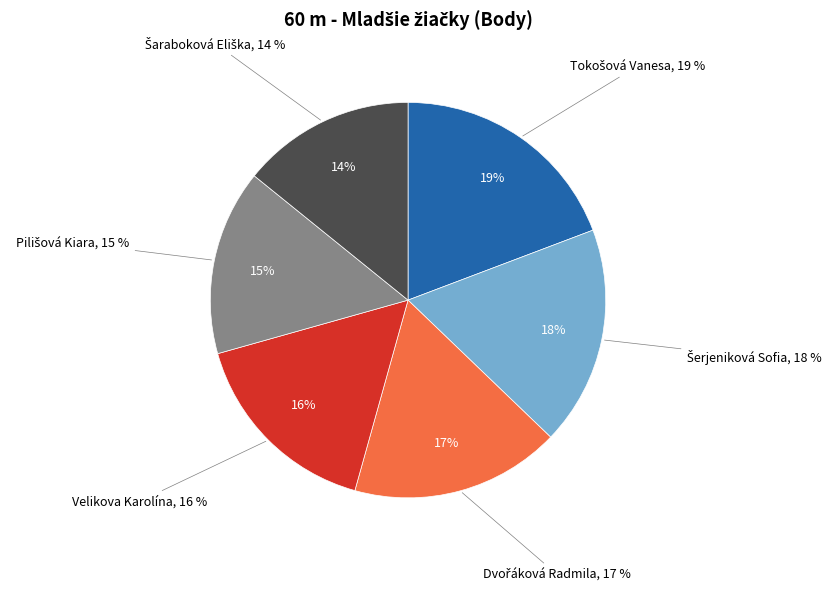

Is it true that Velikova Karolína is 4% of the pie?

False